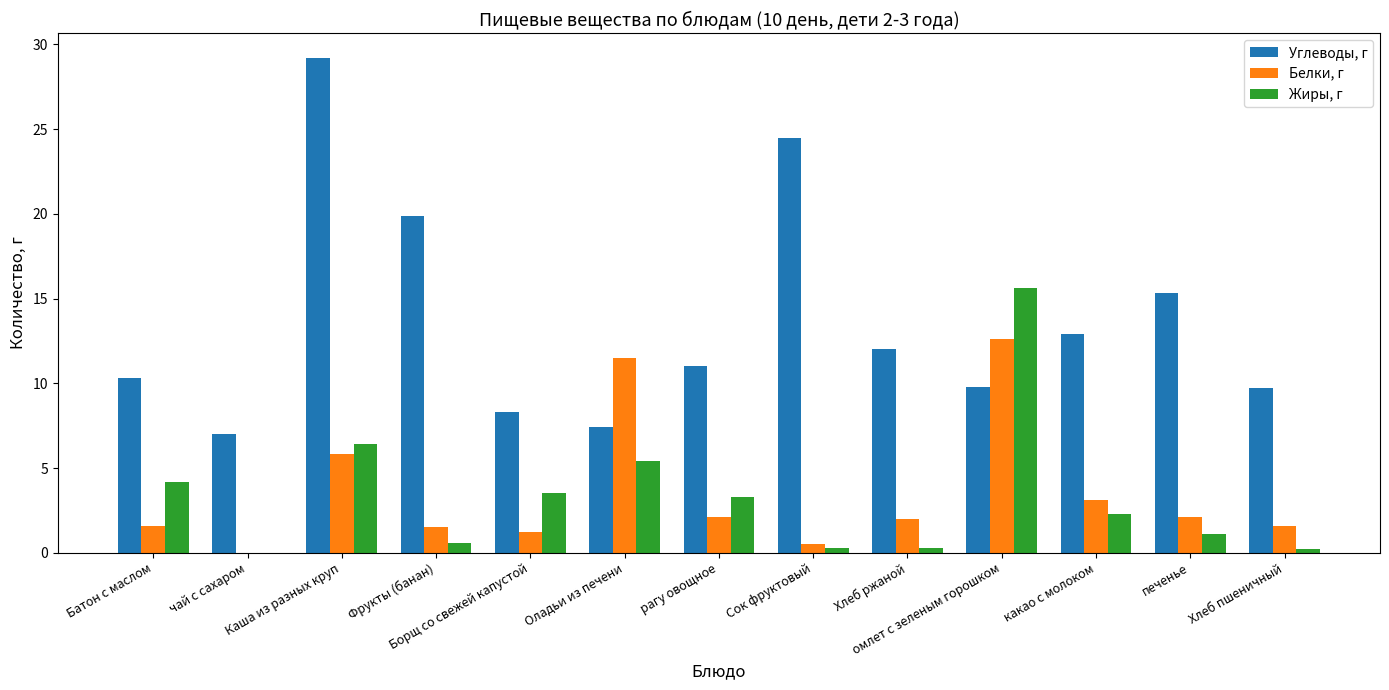

At which category is the sum across all series the highest?

Каша из разных круп